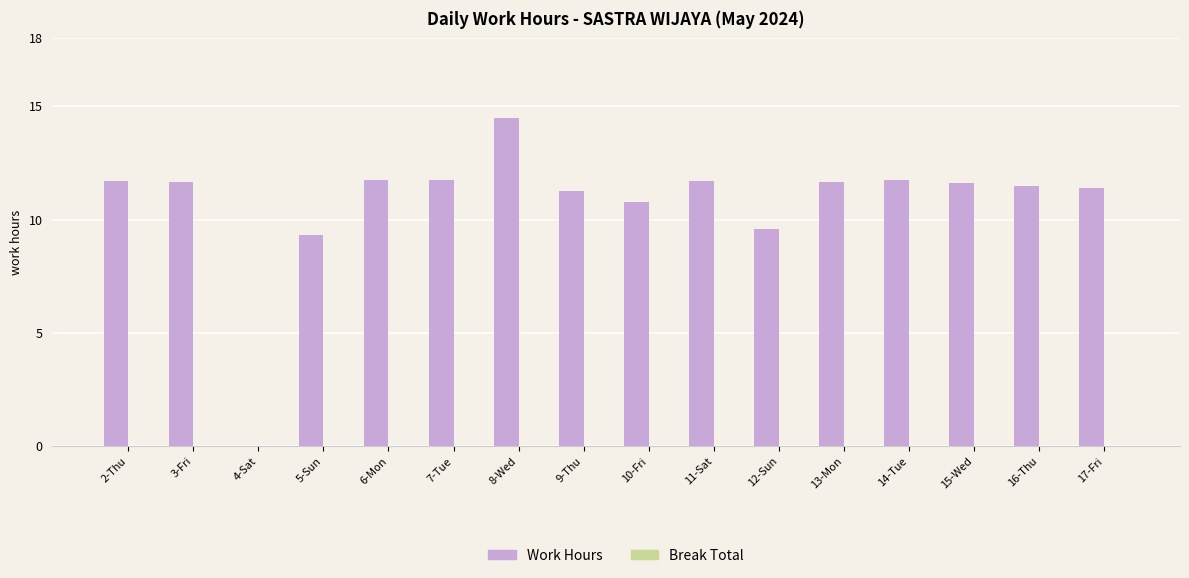

What is the value of the Work Hours bar at the 7th from the left?

14.5